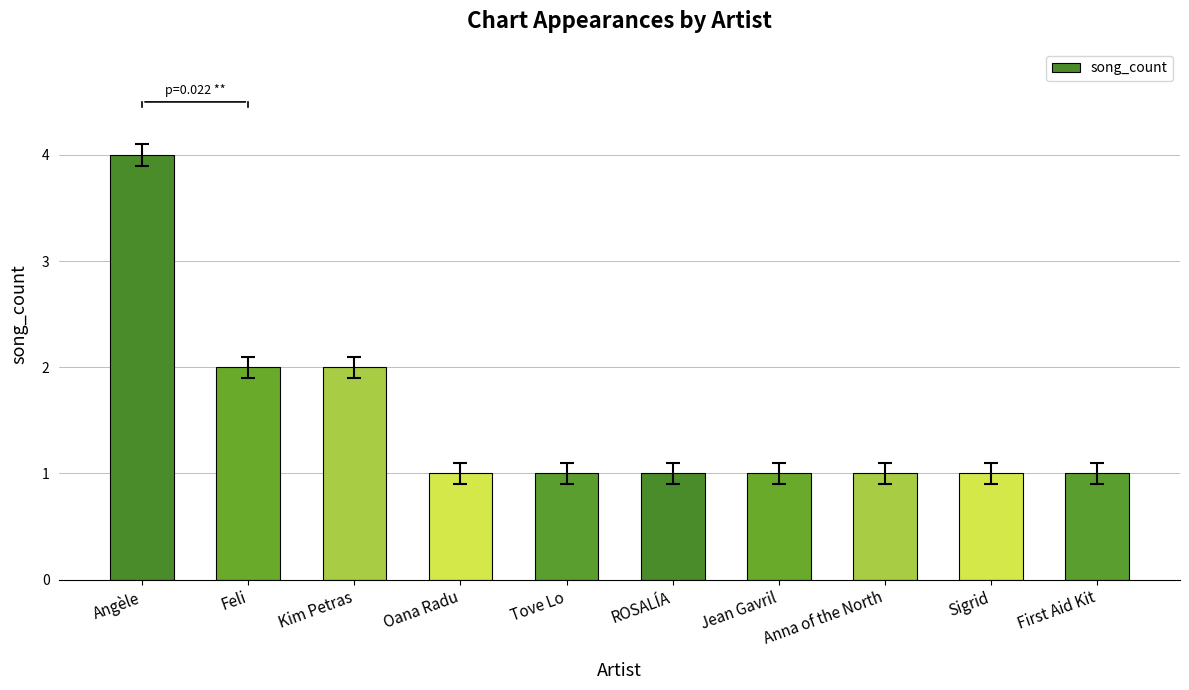

What is the difference between the second highest and minimum values?

1